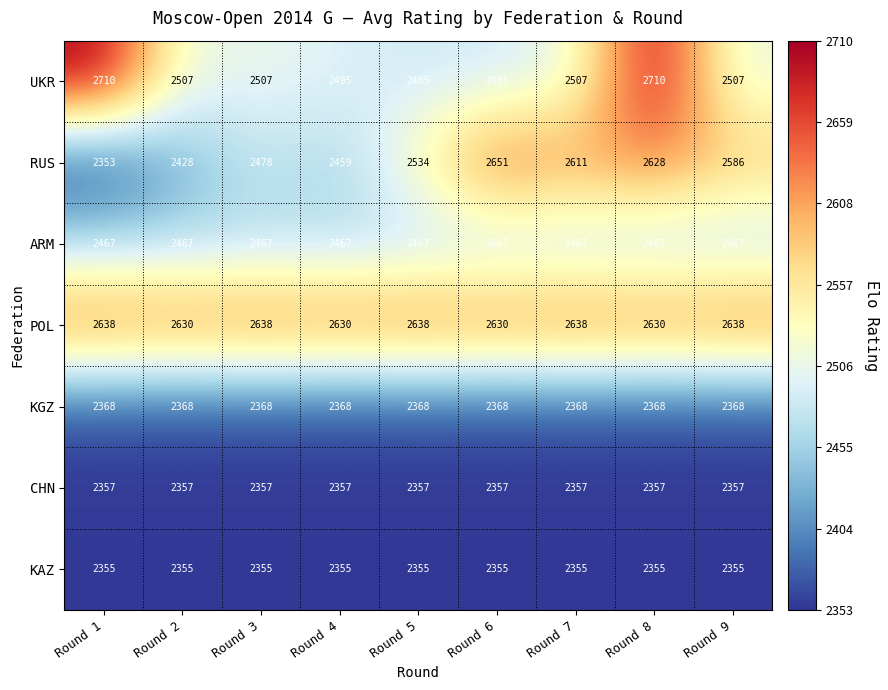

Rank the series at Round 9 from lowest to highest value.

KAZ, CHN, KGZ, ARM, UKR, RUS, POL